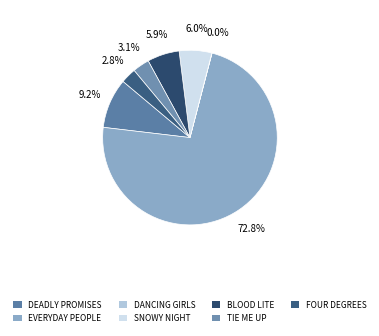

To the nearest percent, what is the average slice percentage?

14%